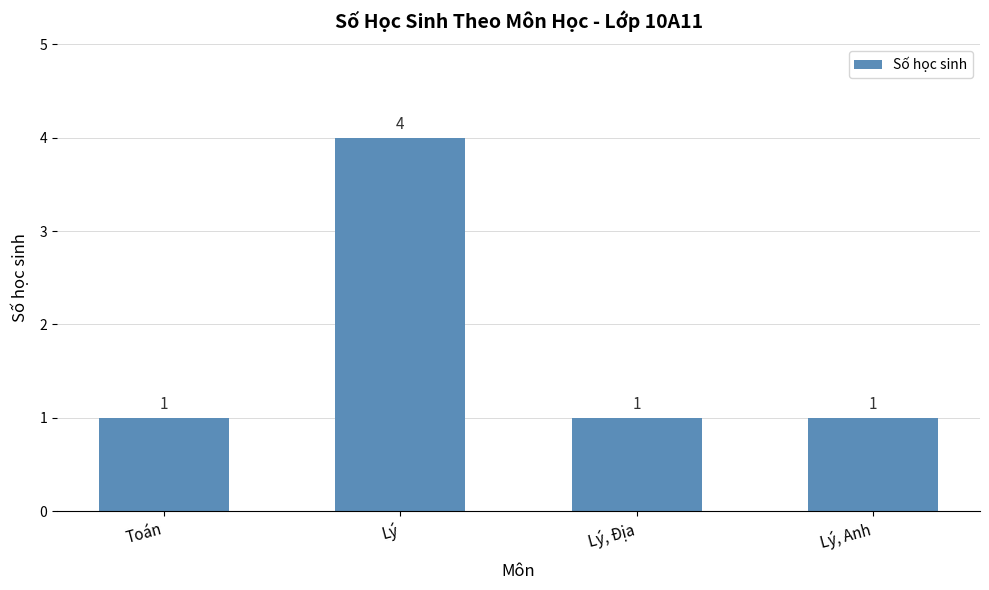

Read the value at Lý.

4